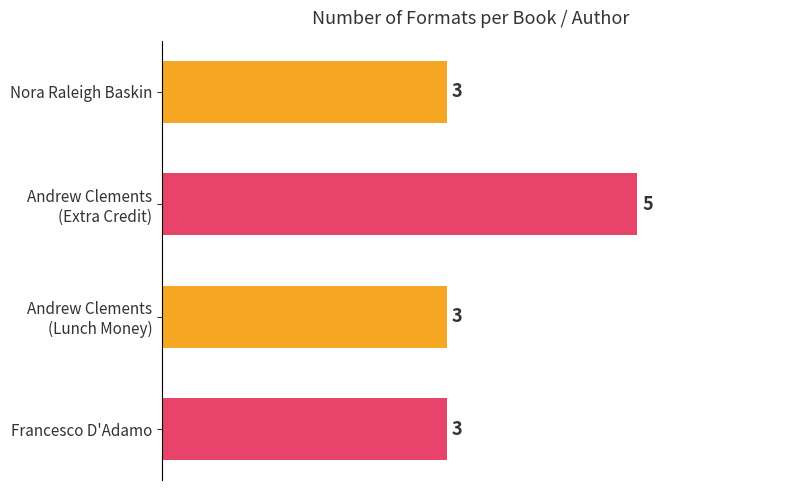

What is the difference between the maximum and minimum values?

2